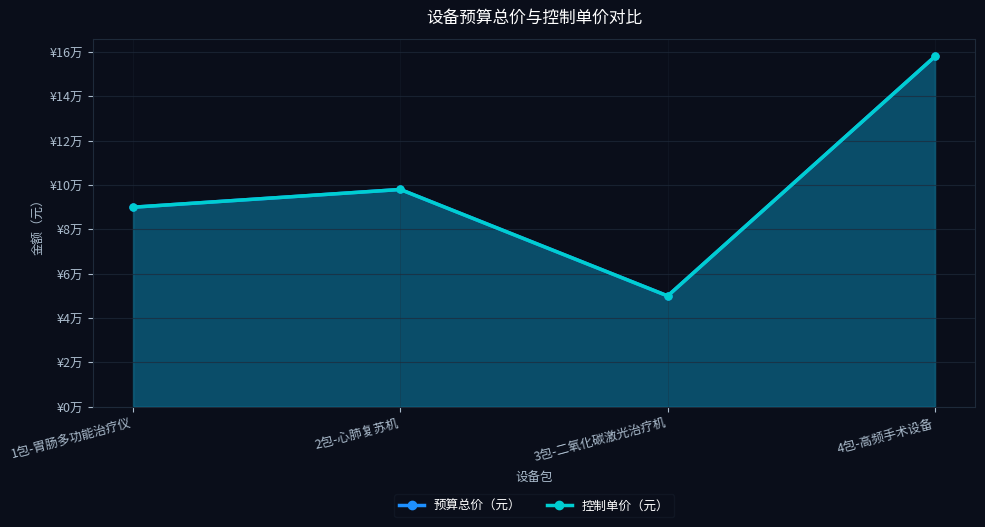

Where is the first local minimum for 控制单价（元）?

3包-二氧化碳激光治疗机